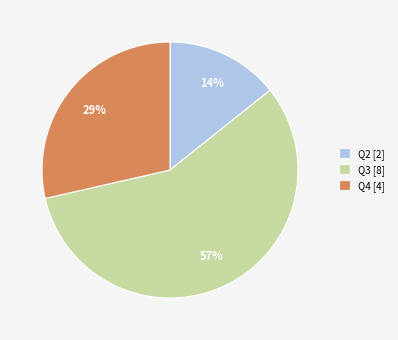

Is there a majority slice in this chart?

Yes